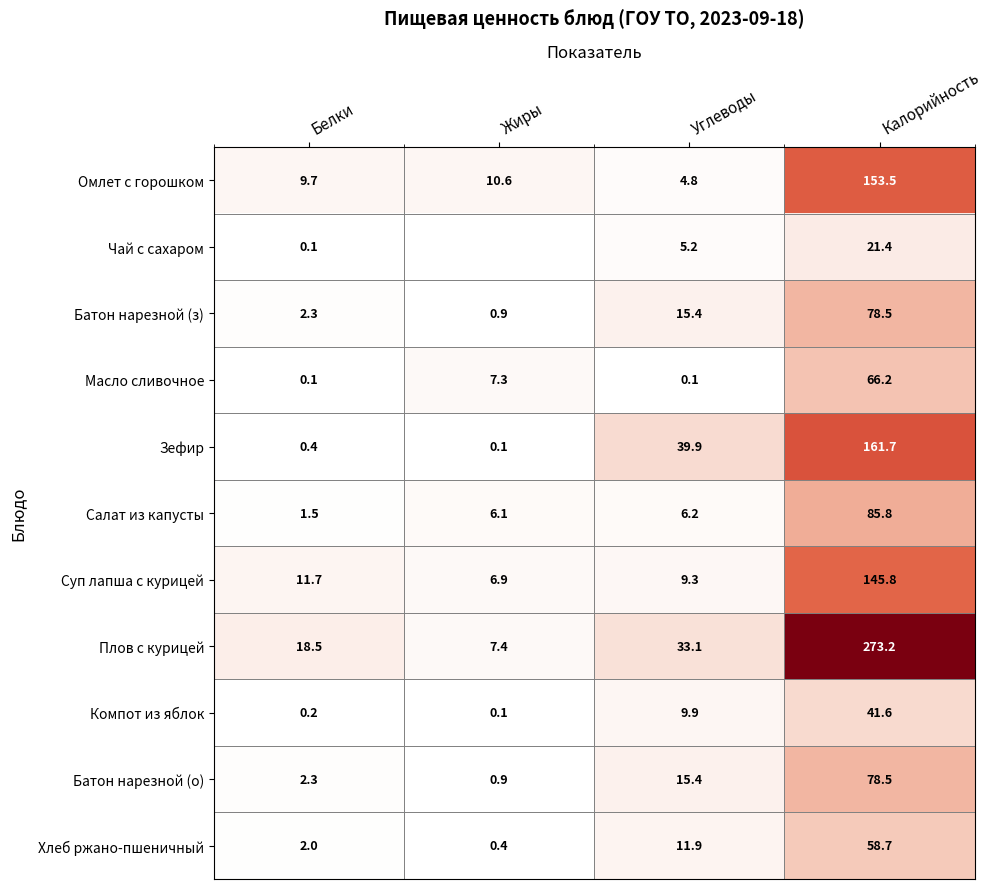

Is it true that Зефир equals 39.9 at Углеводы?

True